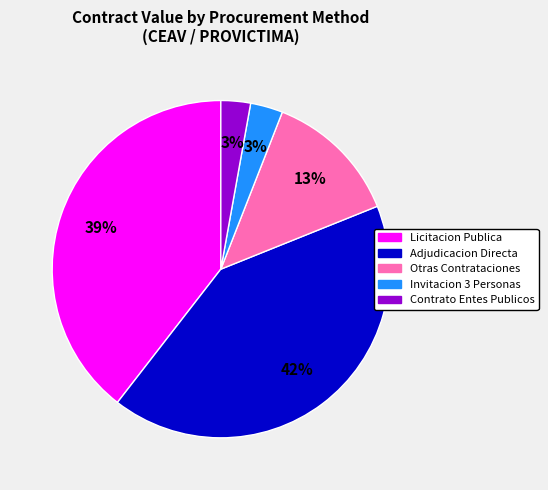

Is the sum of Adjudicacion Directa and Otras Contrataciones greater than half?

Yes